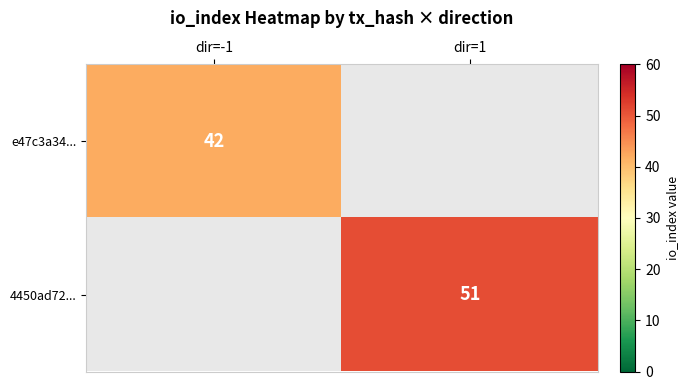

At how many categories does at least one series exceed 44?

1